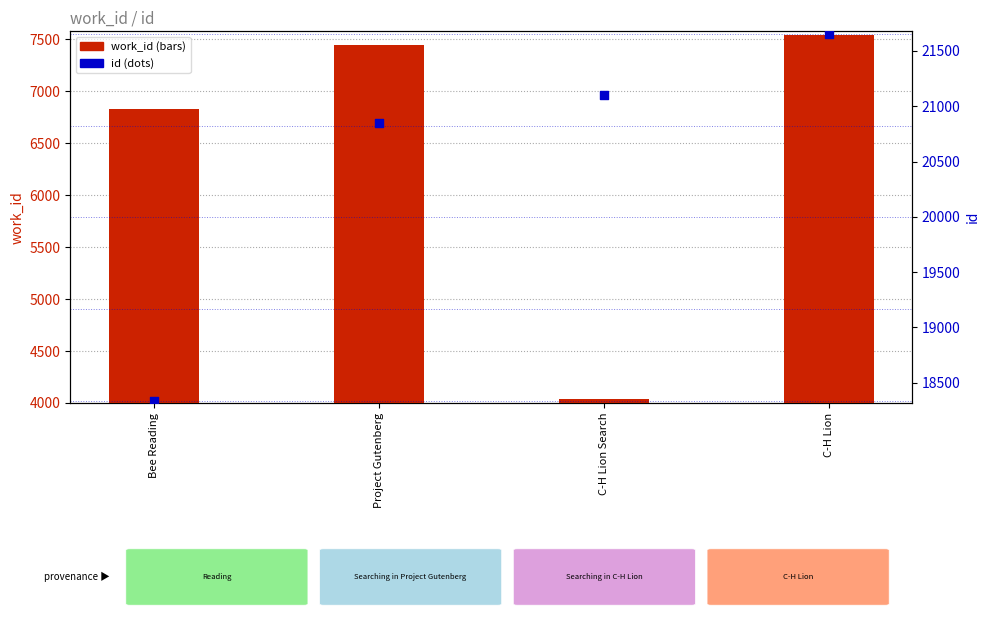

What are all the series names shown in the legend?

work_id, id